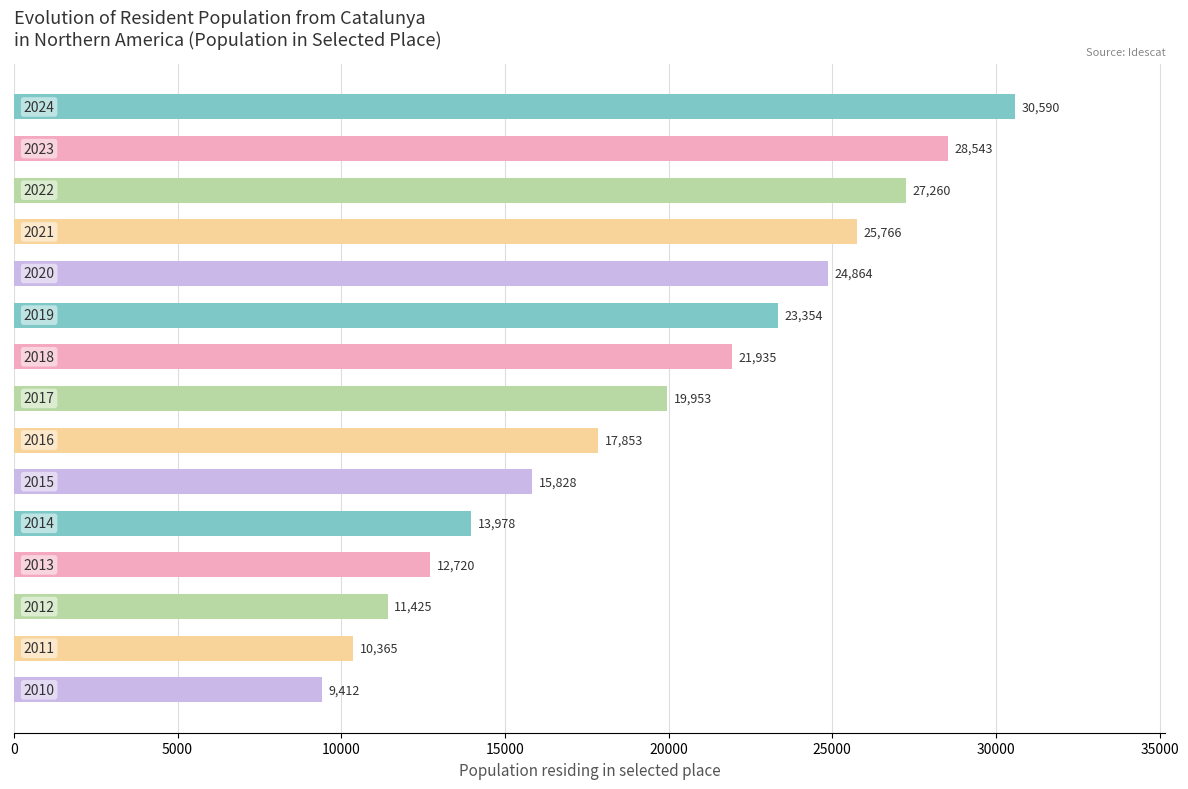

What is the value of the 8th bar from the top?

19953